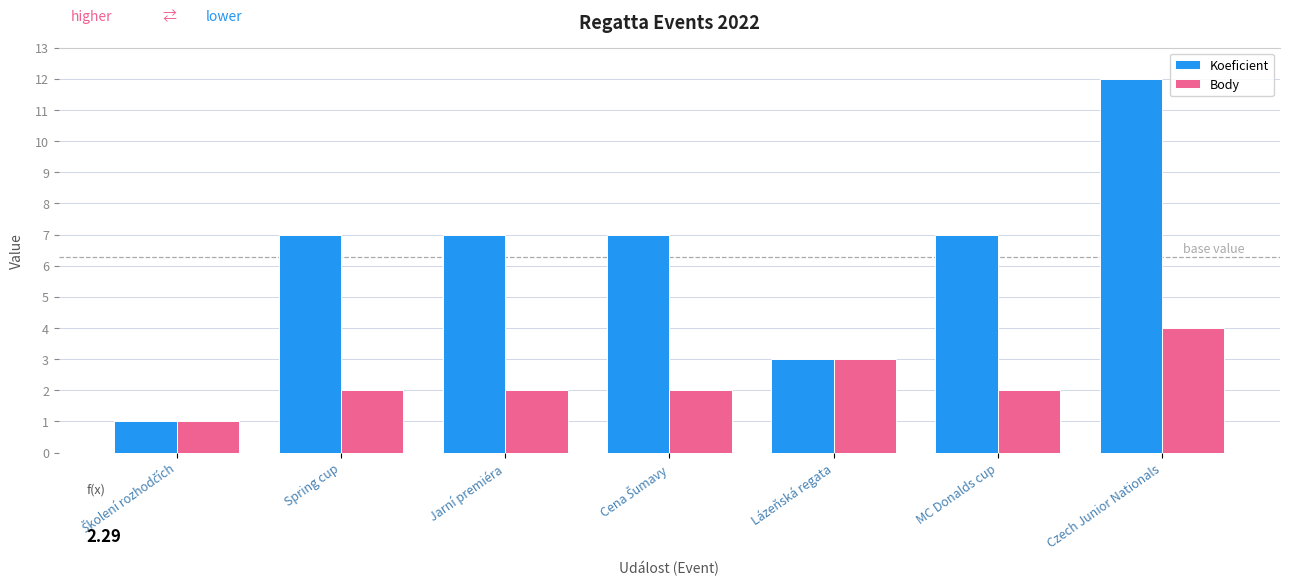

Which series has the largest range (max minus min)?

Koeficient